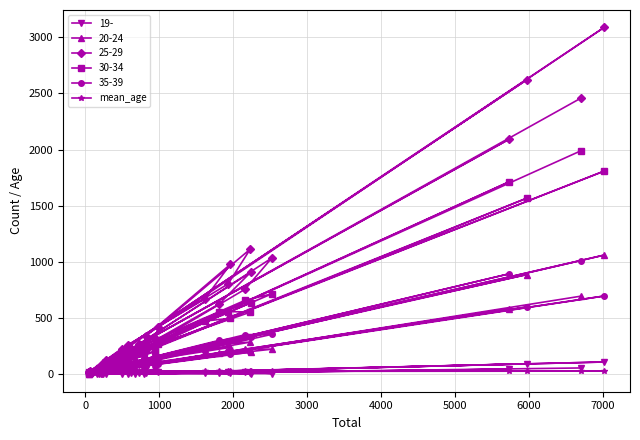

How many interior local peaks (higher than both neighbors) does the data have?

8